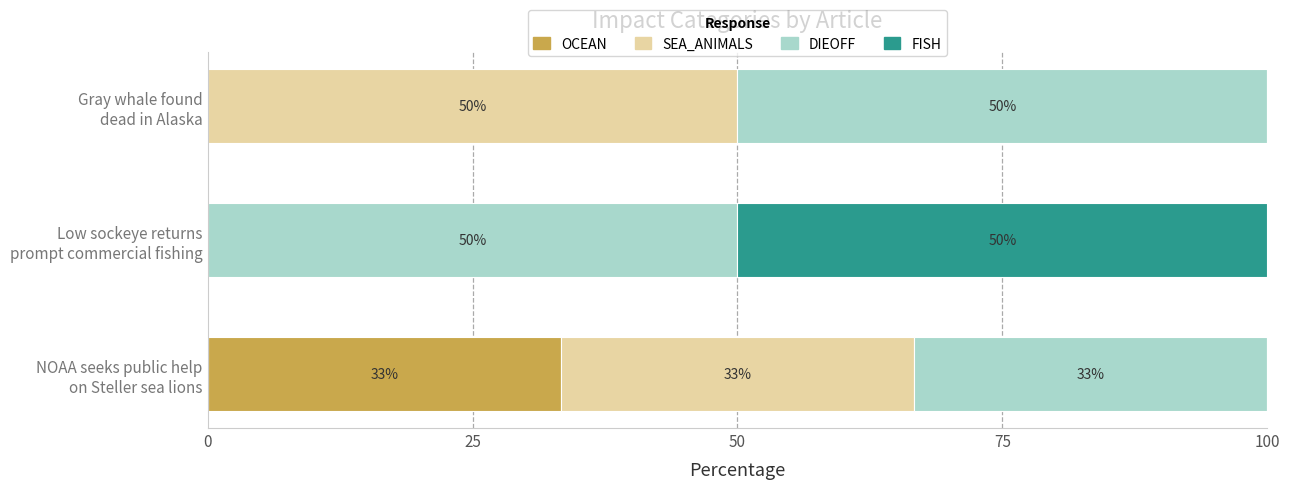

How many series are shown in this chart?

4